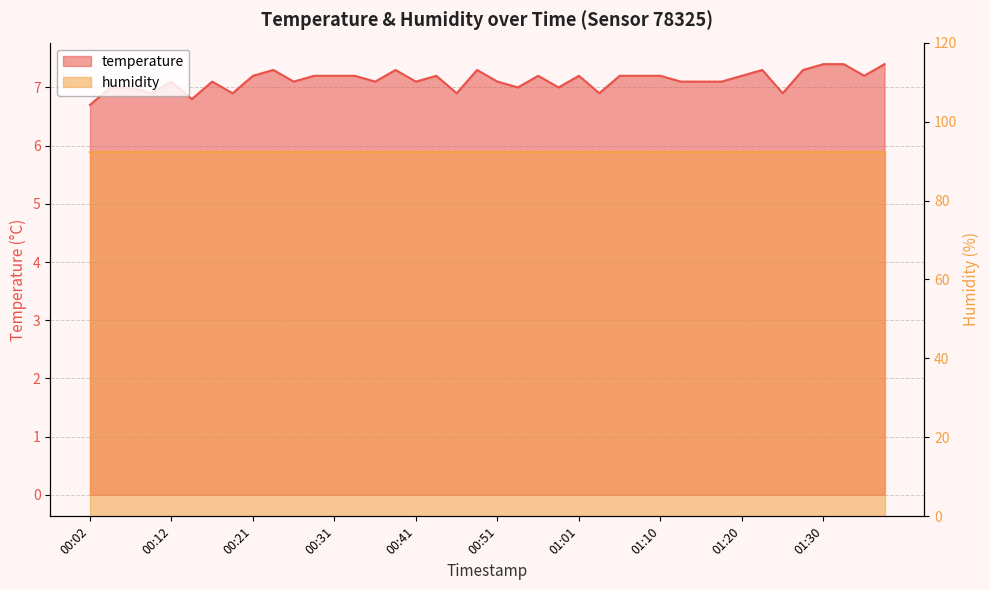

Approximately how many times larger is the value at 00:48 compared to 00:34?

1.0